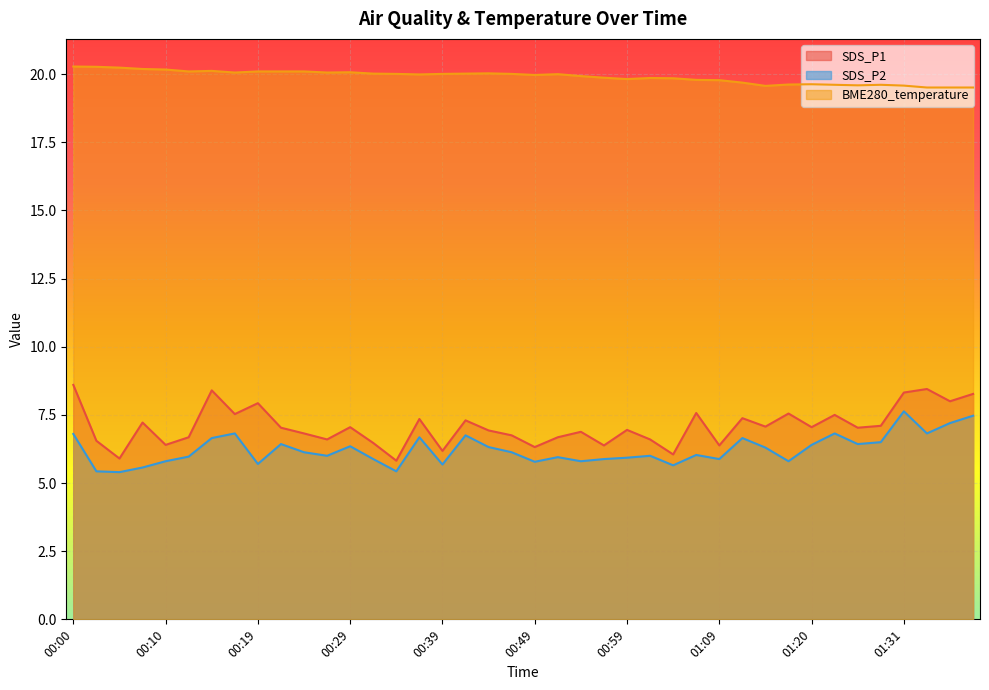

In SDS_P1, how many points are lower than both neighbors (excluding endpoints)?

14